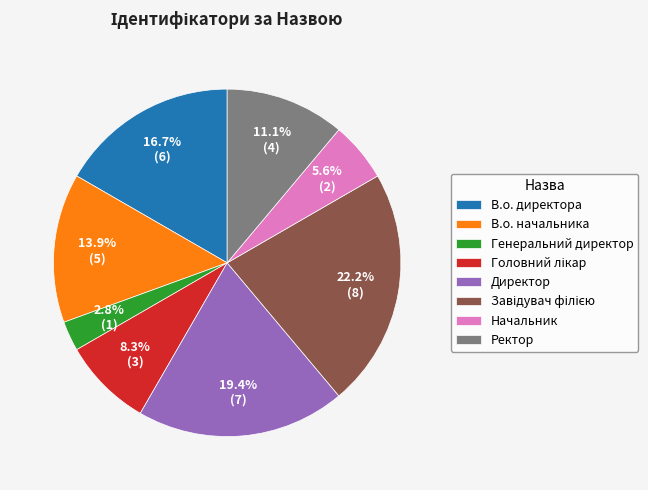

True or false: В.о. начальника accounts for 14% of the total.

True